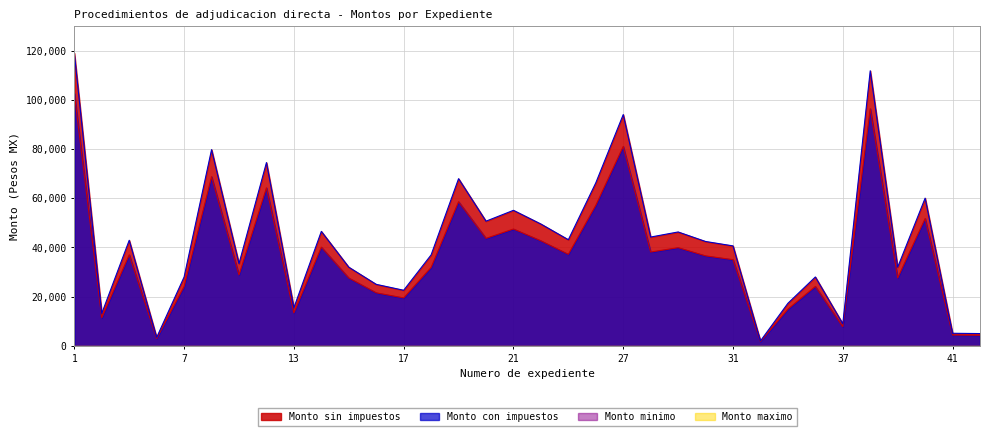

Reading left to right, transcribe all the data shown in this chart.

Monto sin impuestos: 102602.6	11381.0	37000.0	2956.1	24137.9	68779.2	28817.9	64244.4	13350.0	40120.0	27571.3	21551.7	19480.0	31875.0	58600.0	43700.0	47503.0	42700.0	37200.0	57128.1	81070.0	38136.0	39919.3	36580.0	35033.6	1724.1	14910.0	24137.9	7739.6	96421.6	27571.3	51767.8	4400.0	4300.0
Monto con impuestos: 119019.0	13202.0	42920.0	3429.1	28000.0	79783.9	33428.8	74523.6	15486.0	46539.2	31982.8	25000.0	22596.8	36975.0	67976.0	50692.0	55103.5	49532.0	43152.0	66268.6	94041.2	44237.8	46306.4	42432.8	40639.0	2000.0	17295.6	28000.0	8978.0	111849.0	31982.8	60050.7	5104.0	4988.0